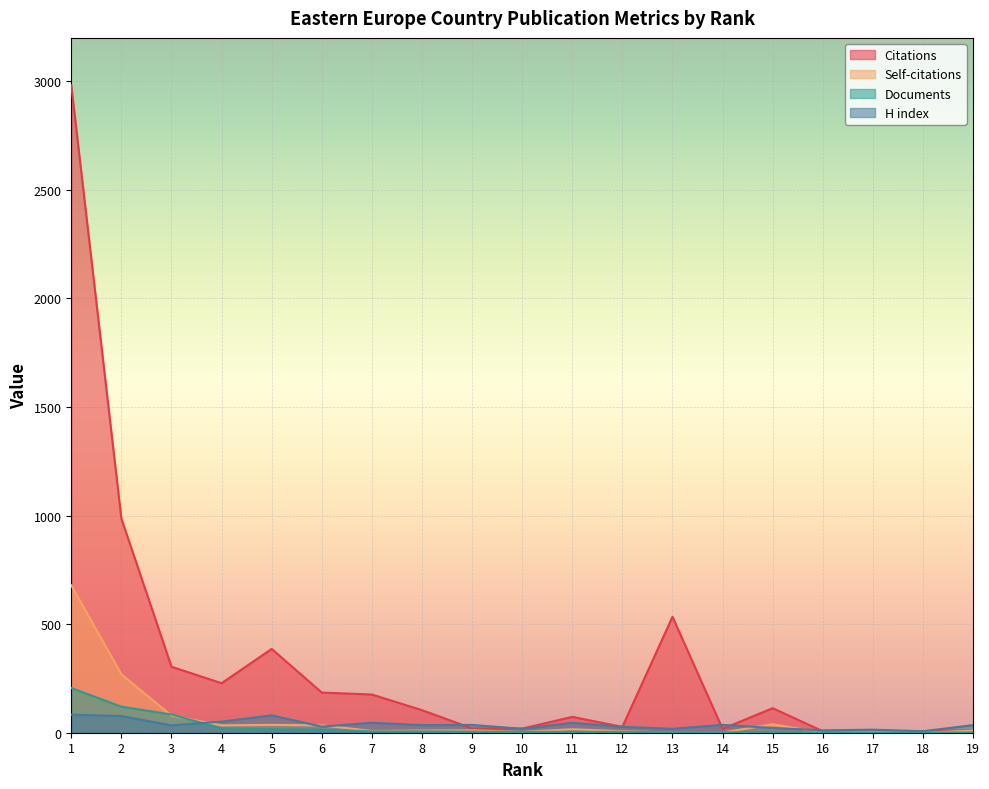

What are all the series names shown in the legend?

Citations, Self-citations, Documents, H index